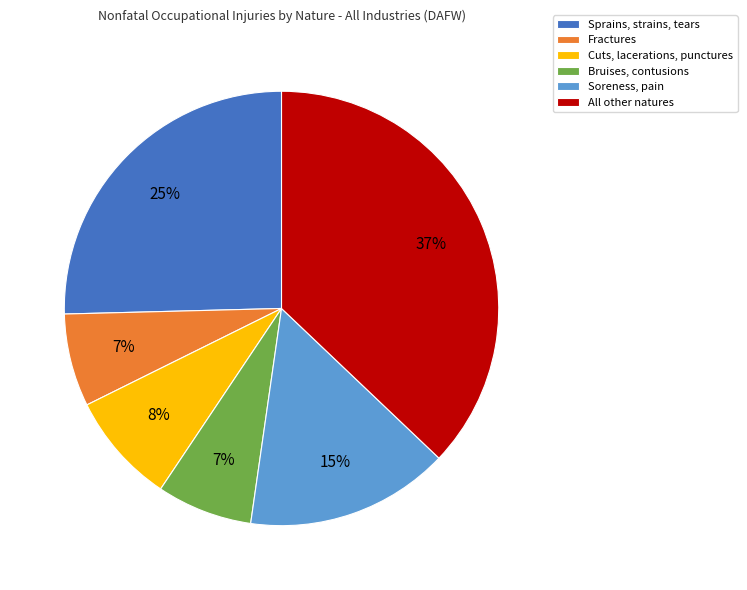

Does Fractures represent more than half of the total?

No